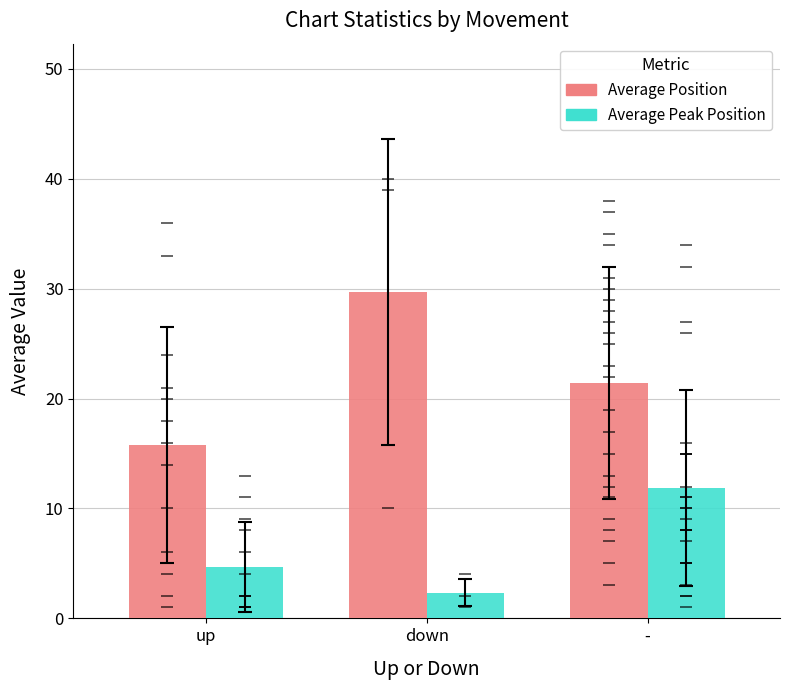

What is the highest value of the Average Peak Position series?

11.9